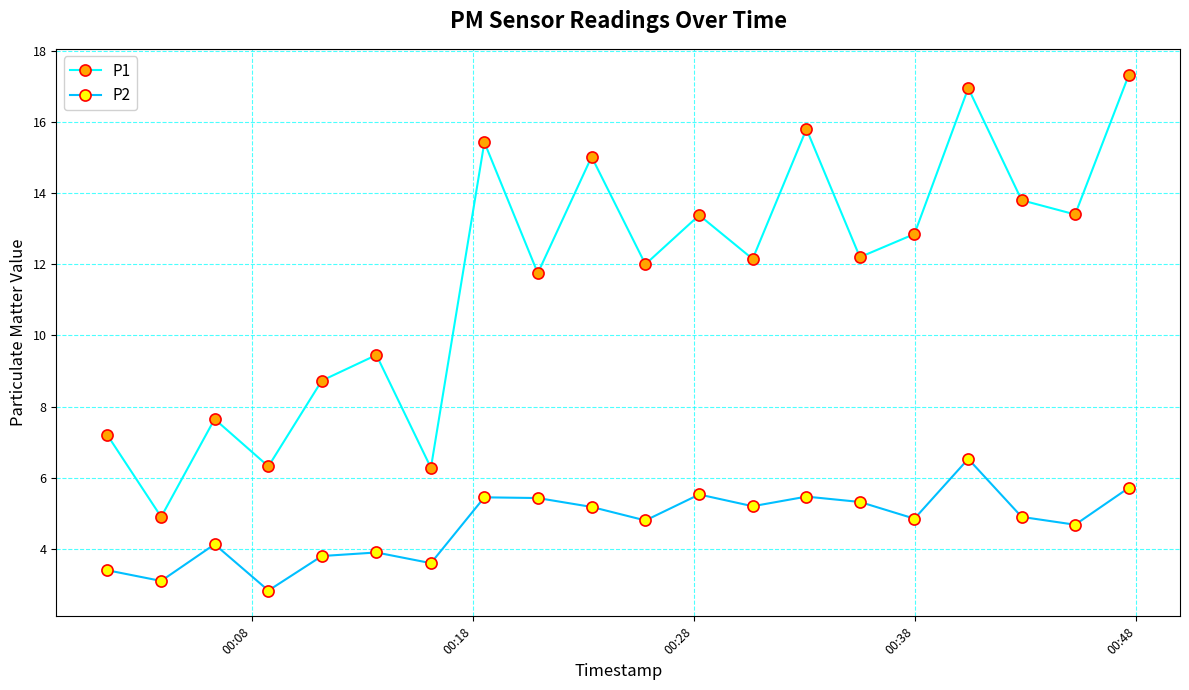

What is the average value of the P1 series?

11.6